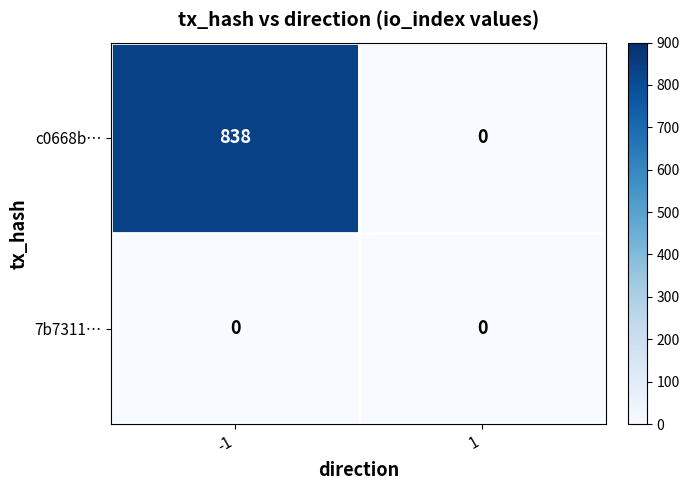

What is the sum of all c0668b… values?

838